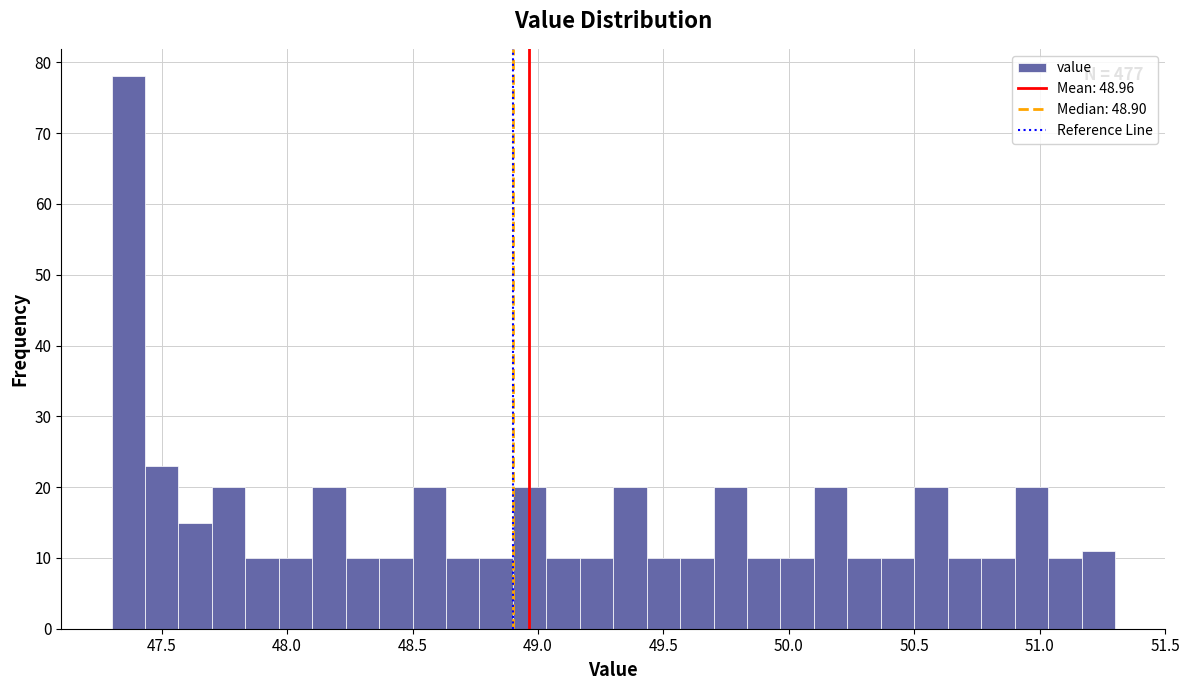

Around what value on the x-axis is the tallest bar? Give the approximate position of its centre, as read against the axis.

47.35